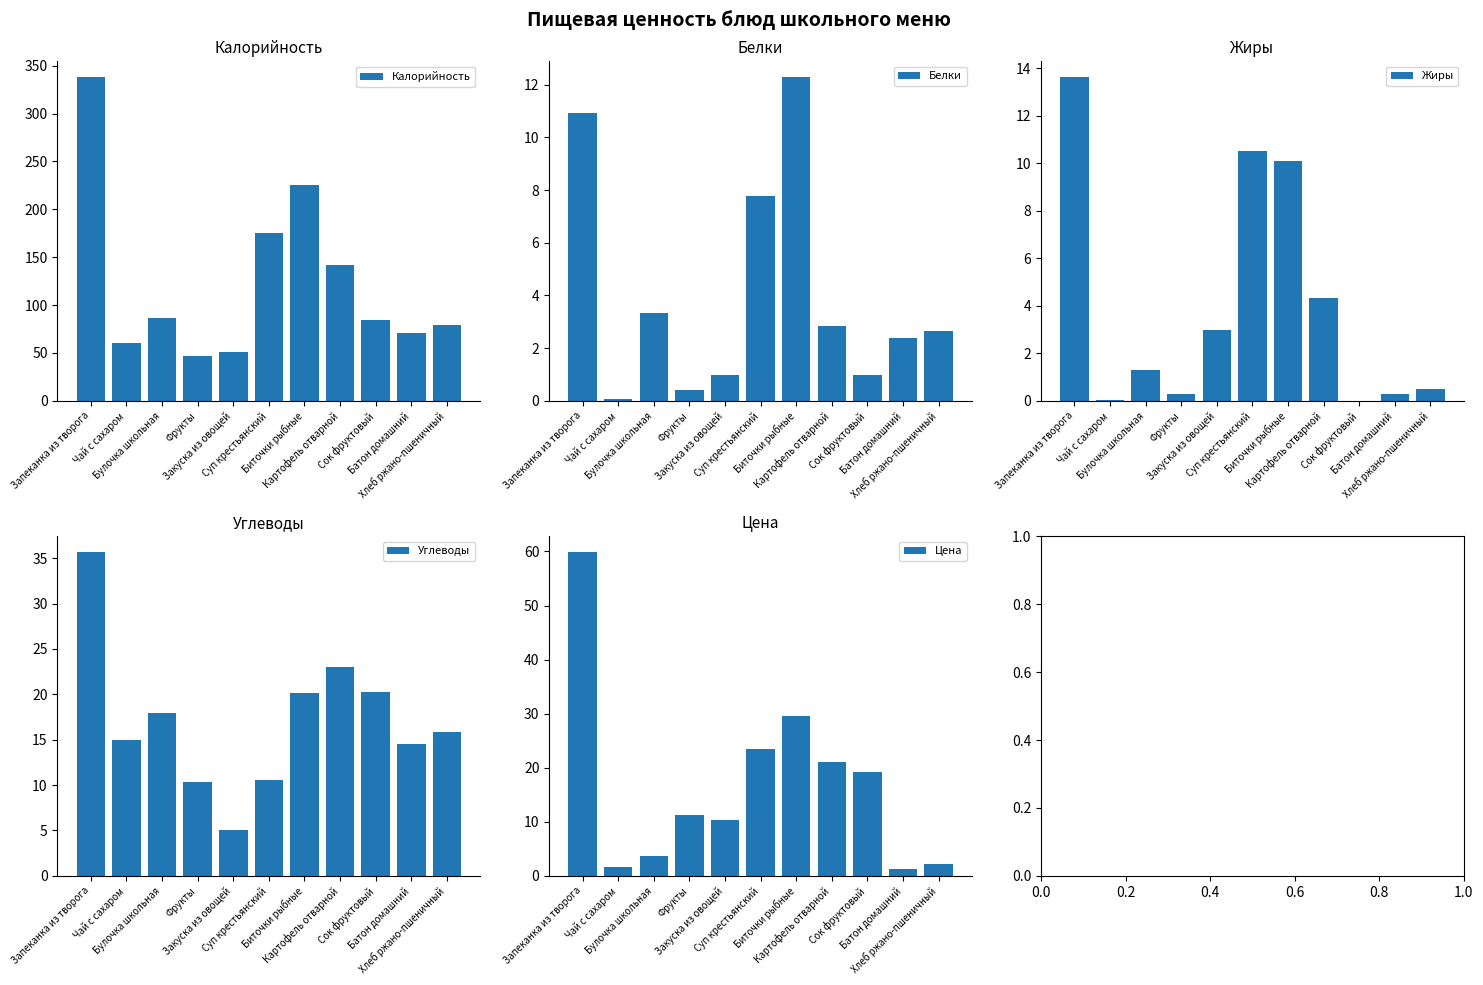

The value of Цена at Хлеб ржано-пшеничный is 2.2. True or false?

True